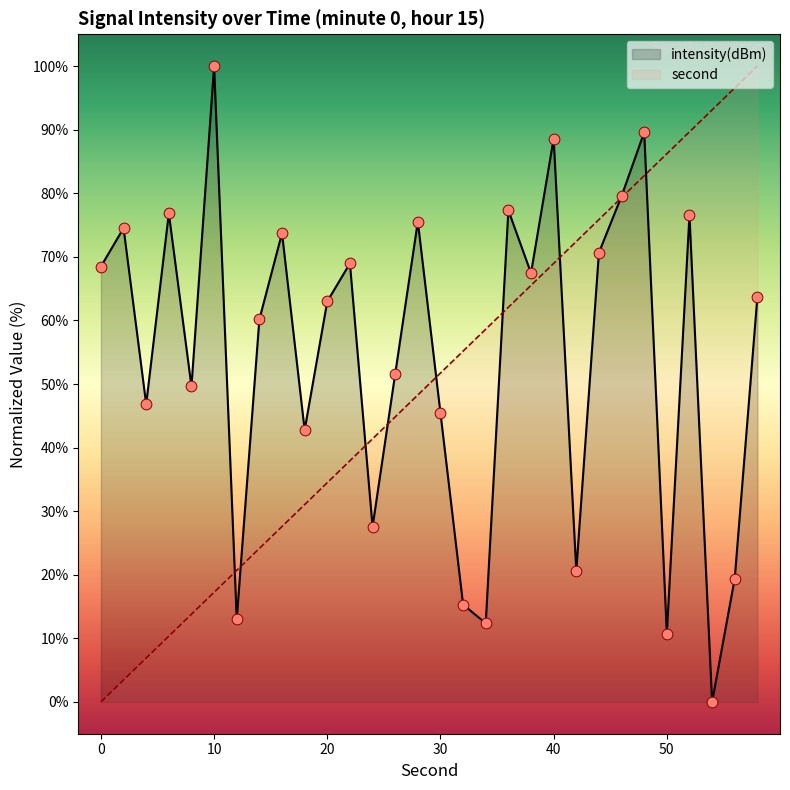

Which series reaches the maximum Y coordinate?

second